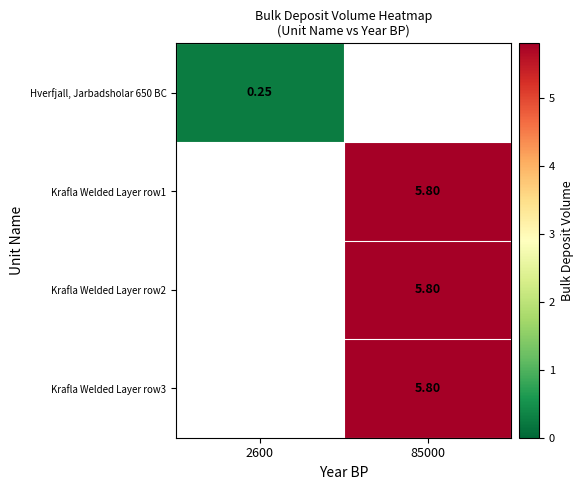

The value of Krafla Welded Layer row1 at 85000 is 5.8. True or false?

True